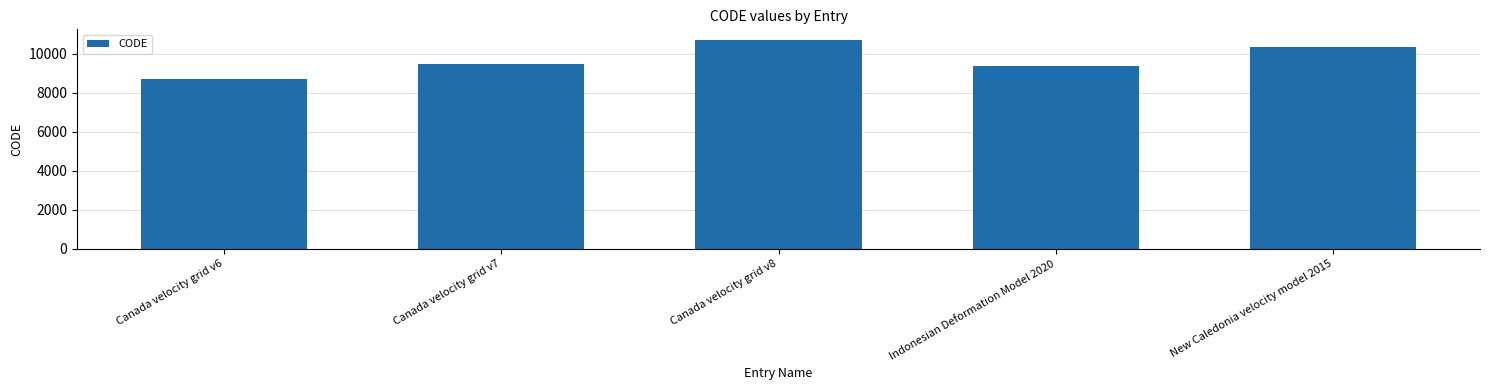

Rank the categories by value from highest to lowest.

Canada velocity grid v8, New Caledonia velocity model 2015, Canada velocity grid v7, Indonesian Deformation Model 2020, Canada velocity grid v6